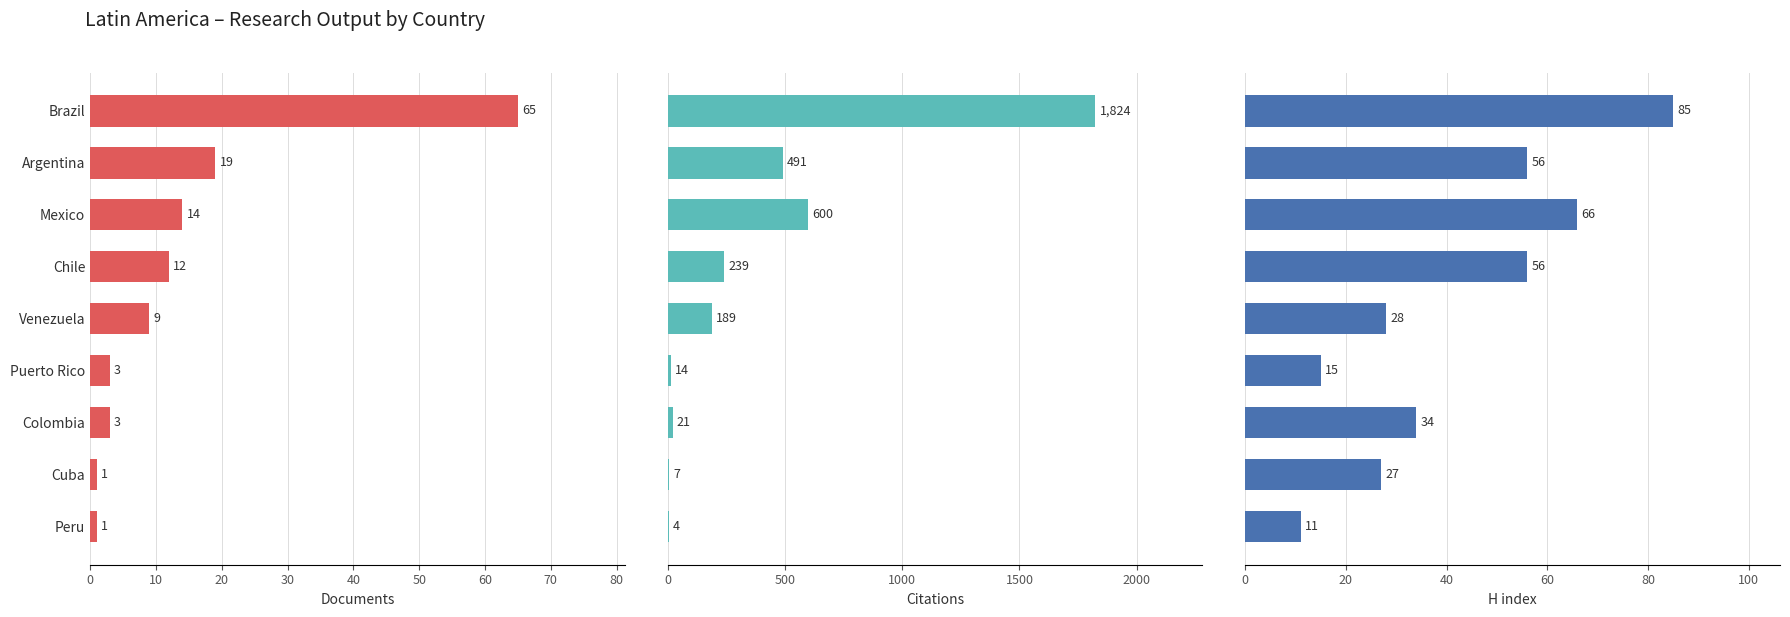

Read the H index value at Brazil, to the nearest 5.

85